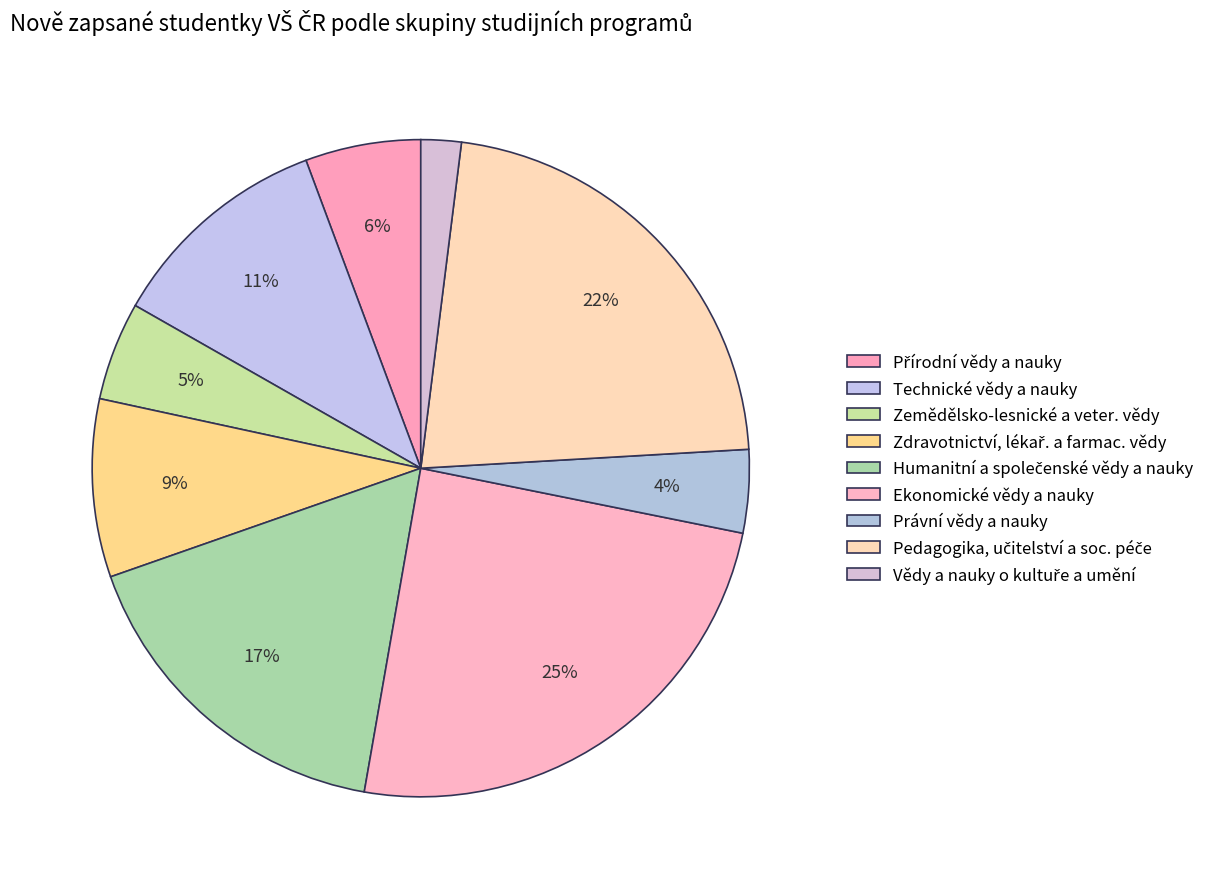

To the nearest percent, what is the combined percentage of Humanitní a společenské vědy a nauky and Vědy a nauky o kultuře a umění?

19%